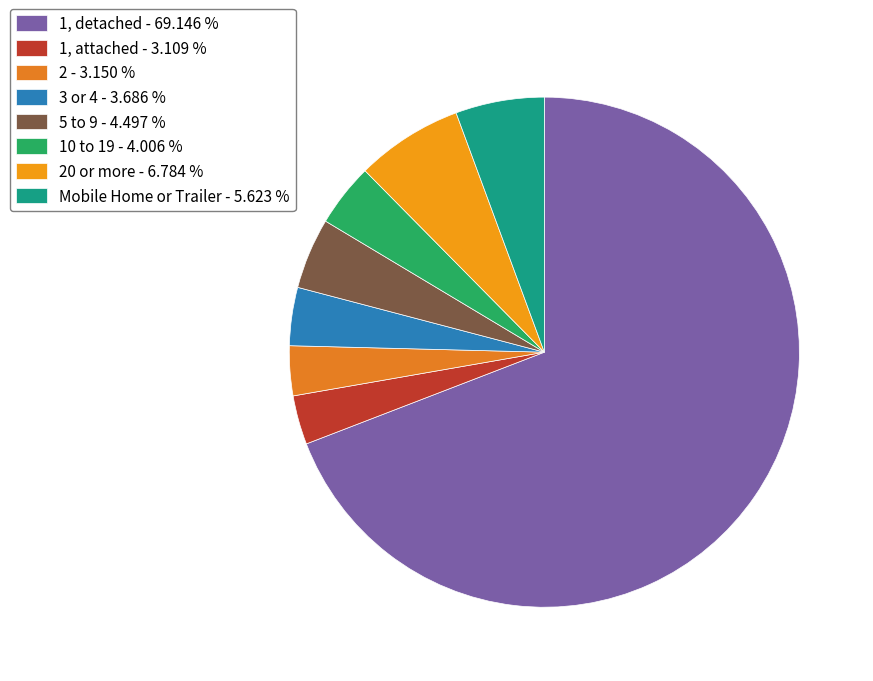

To the nearest percent, what is the difference between the largest and smallest slice percentages?

66%